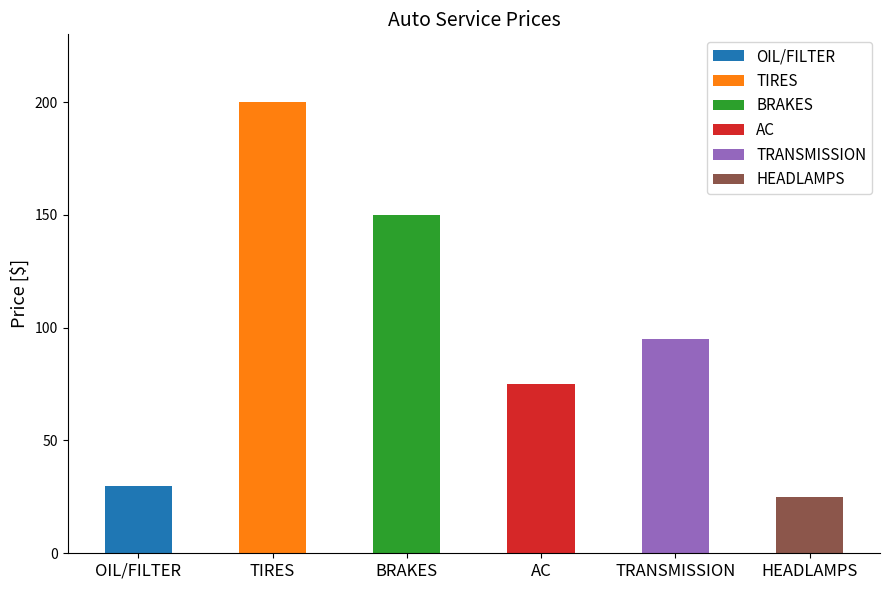

Approximately how many times larger is the value at AC compared to HEADLAMPS?

3.0